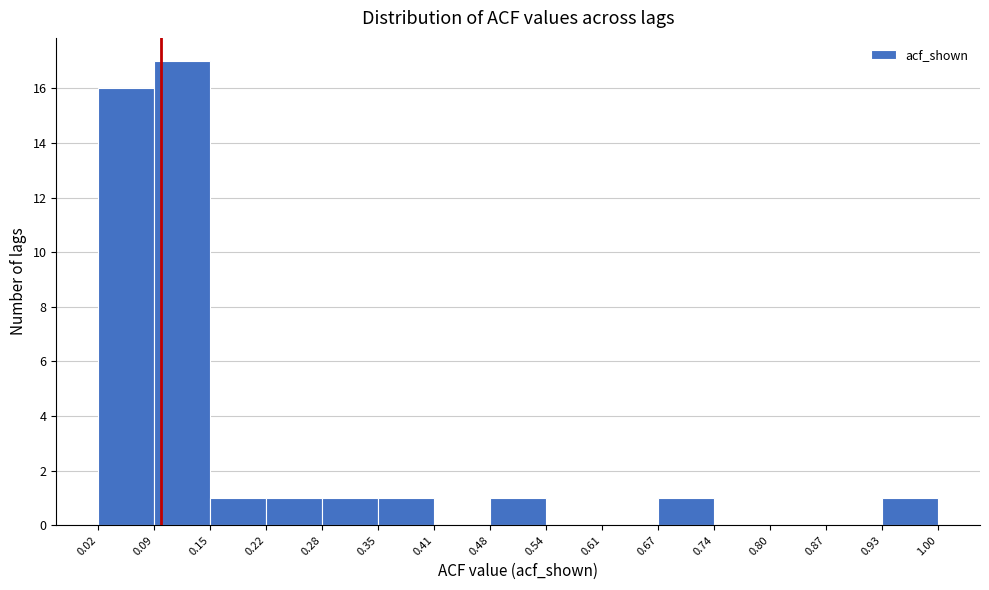

Which range on the x-axis has the tallest bar?

0.09 to 0.15